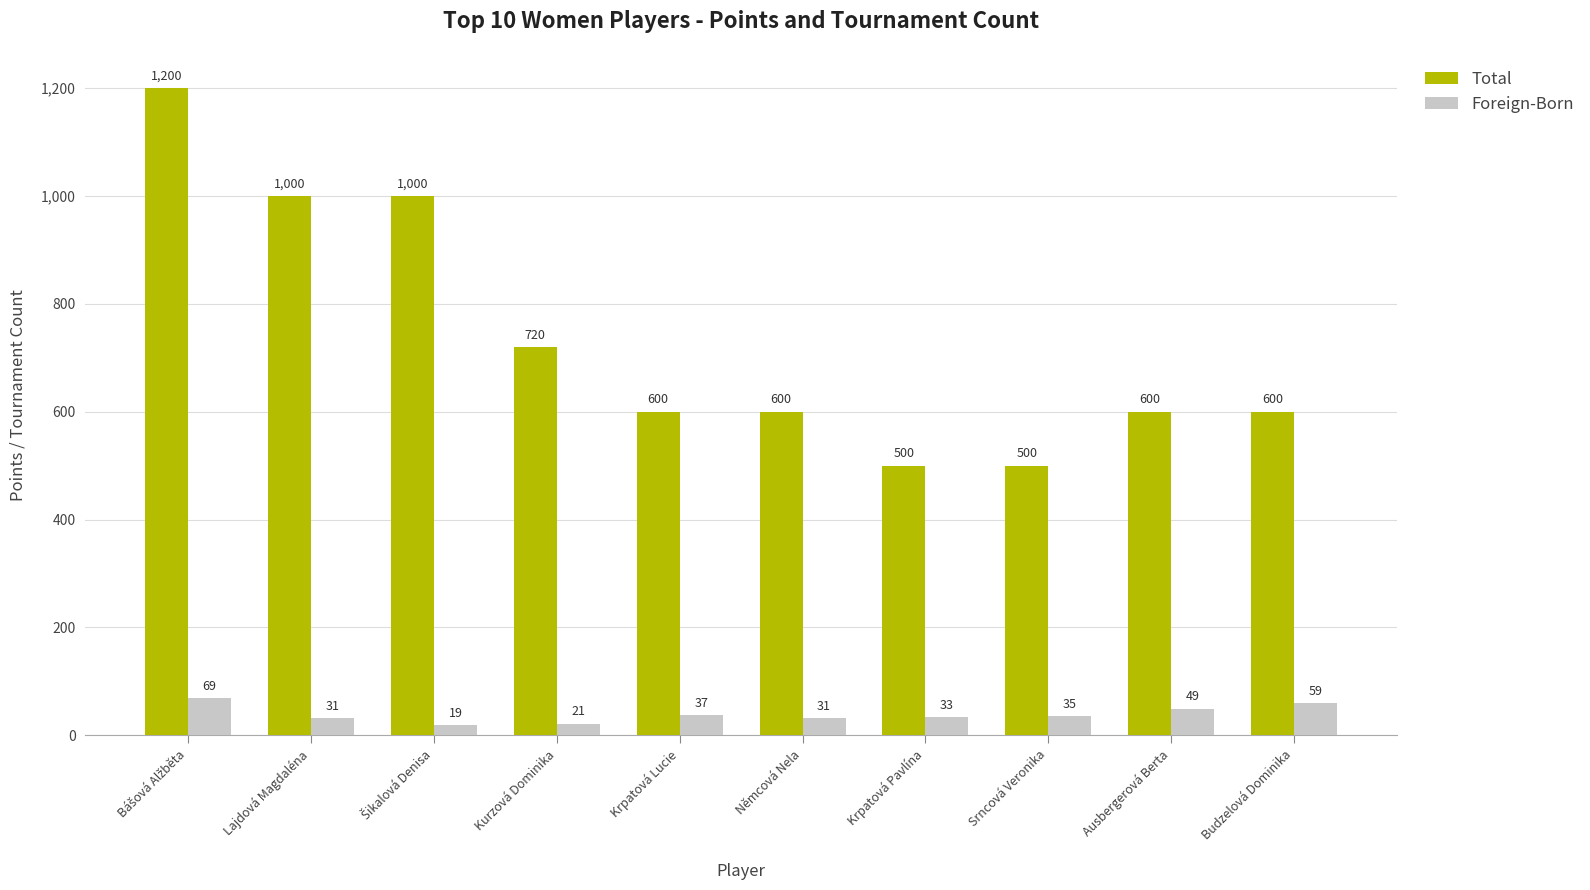

Is it true that Foreign-Born equals 33 at Krpatová Pavlína?

True